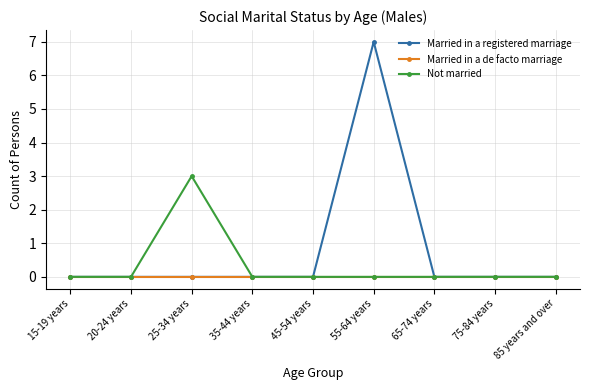

Reading right to left, what are all the values shown in this chart?

Married in a registered marriage: 0	0	0	7	0	0	0	0	0
Married in a de facto marriage: 0	0	0	0	0	0	0	0	0
Not married: 0	0	0	0	0	0	3	0	0